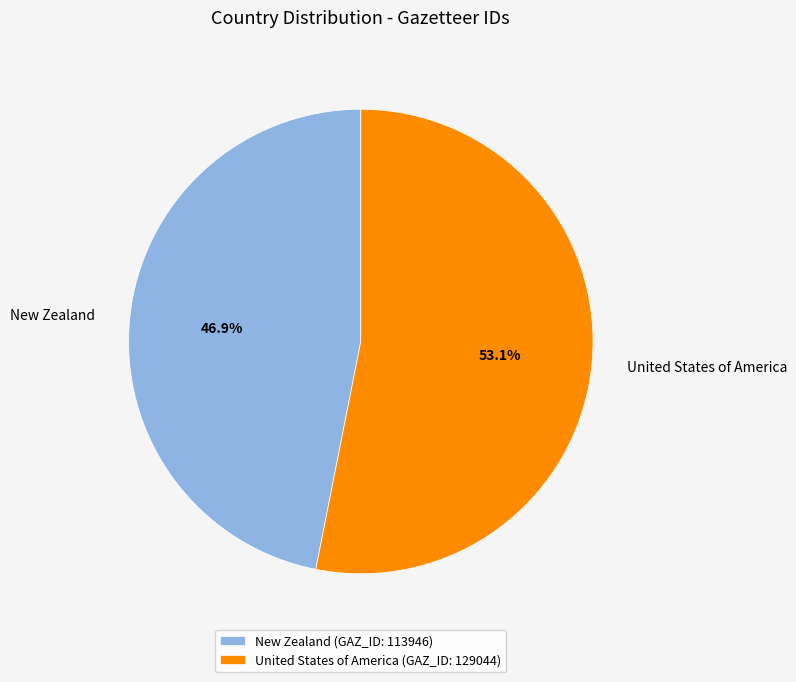

How many slices are in this pie chart?

2